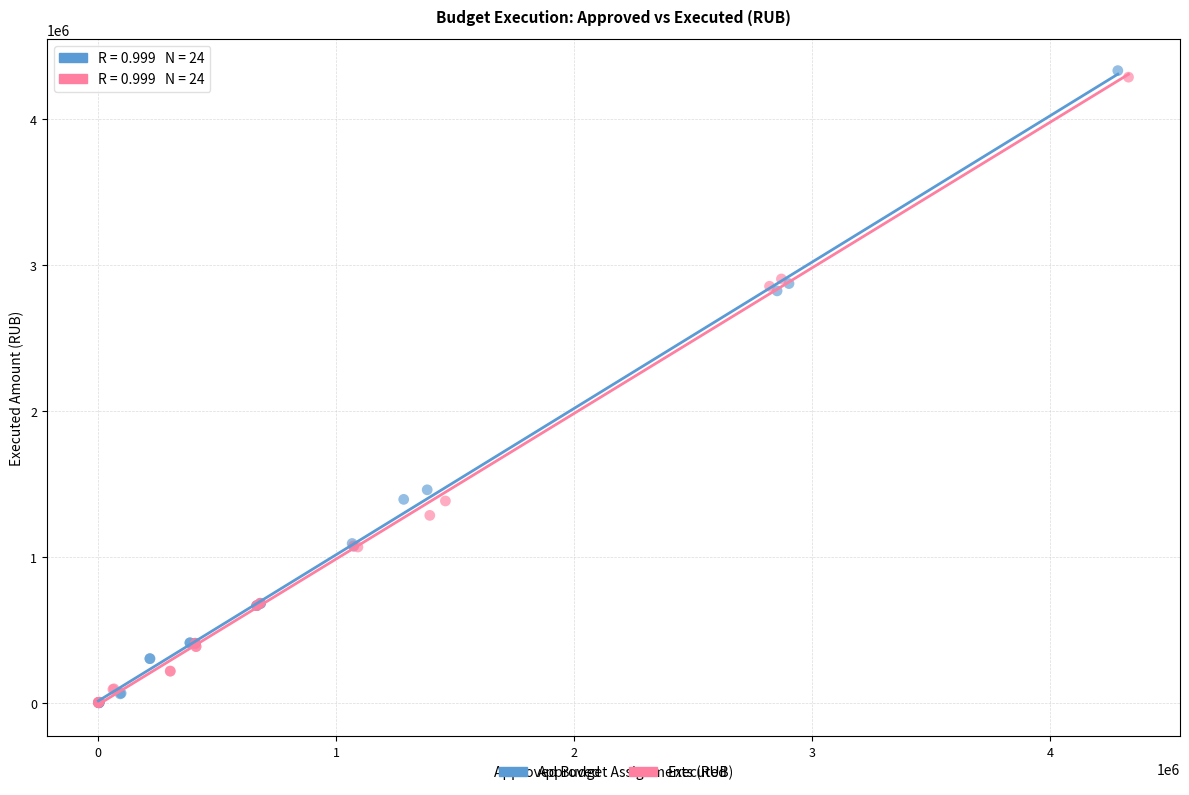

Which series has the largest Y range (max minus min)?

Approved